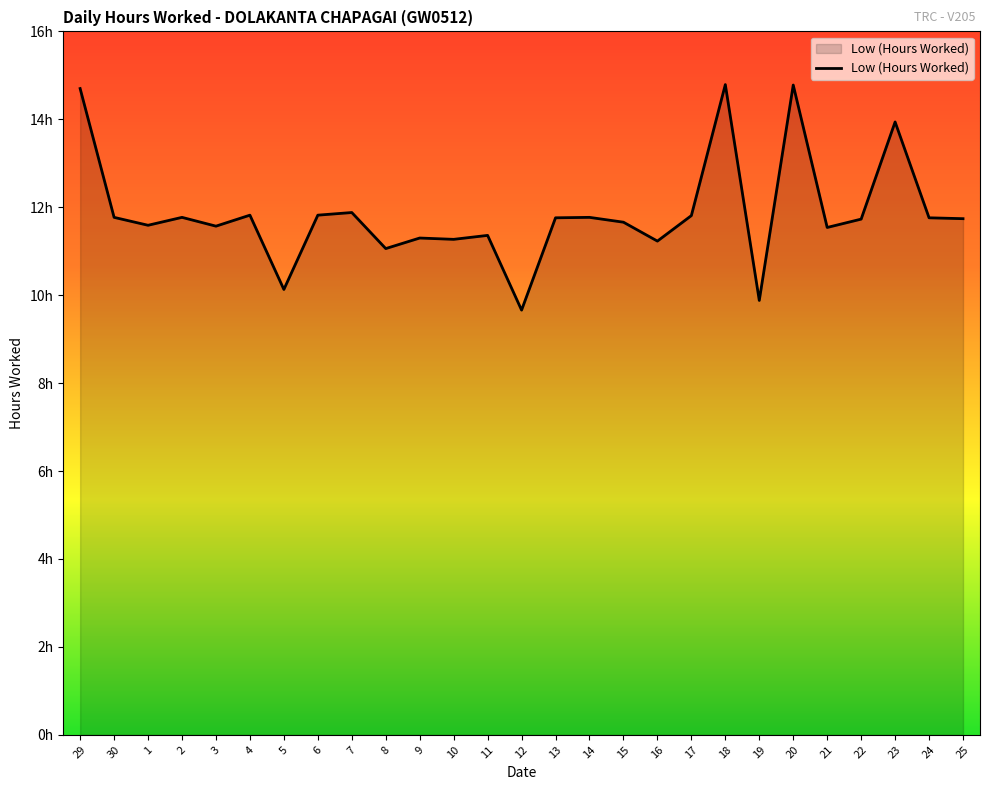

What is the difference between the maximum and minimum values?

5.1